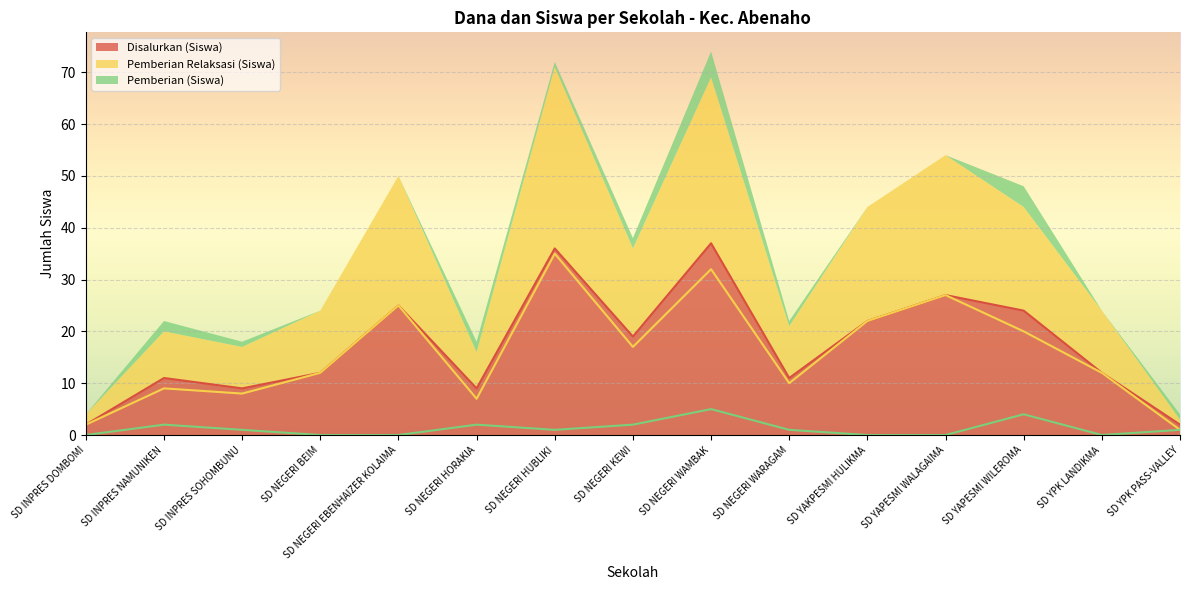

Is it true that Disalurkan (Siswa) equals 2 at SD INPRES DOMBOMI?

True